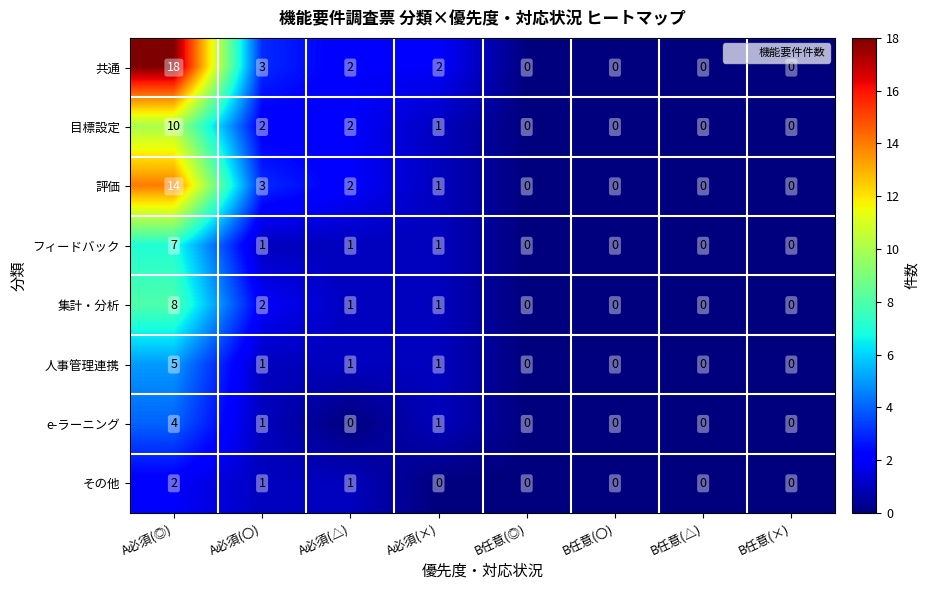

True or false: 評価 has a value of 9 at B任意(◎).

False